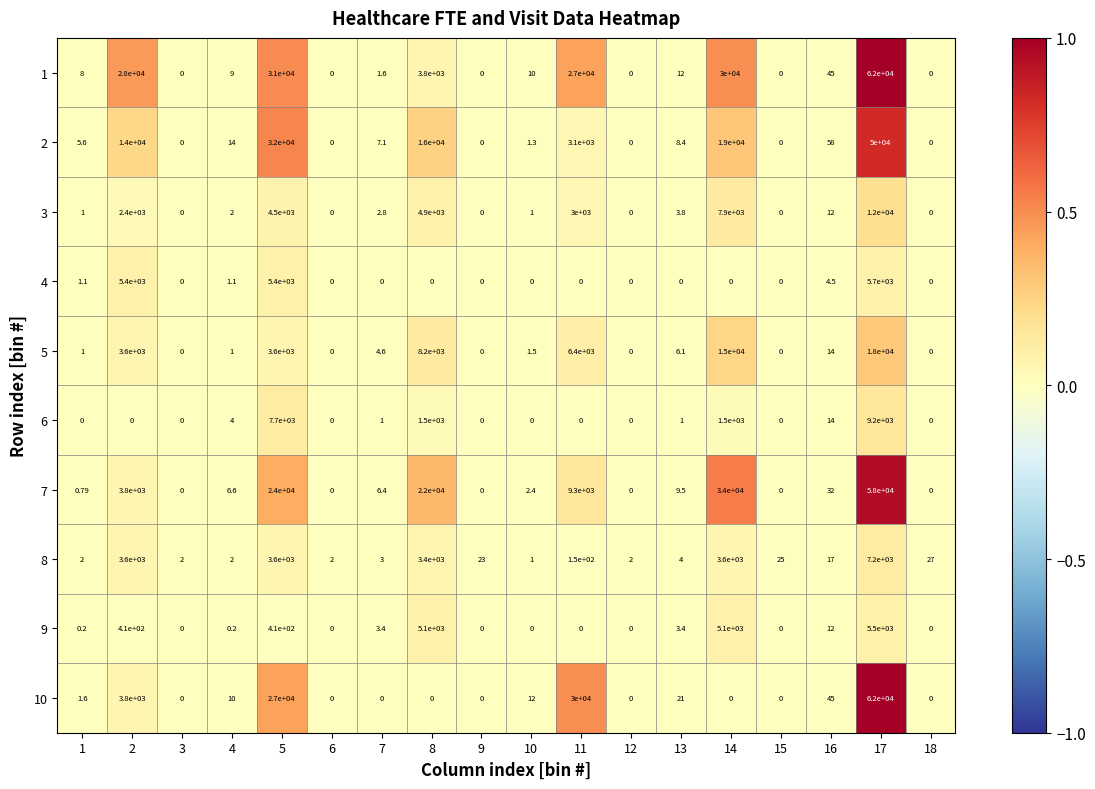

Is the value of 1 at 1 greater than the value of 10 at 5?

No